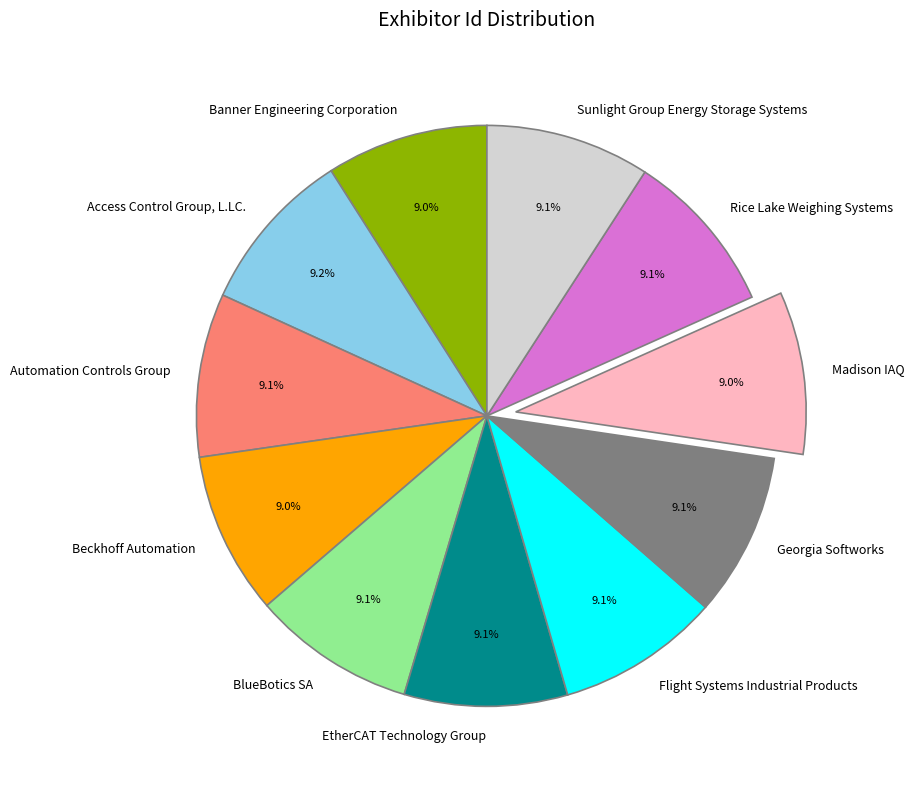

The Rice Lake Weighing Systems slice represents 9% of the pie. True or false?

True